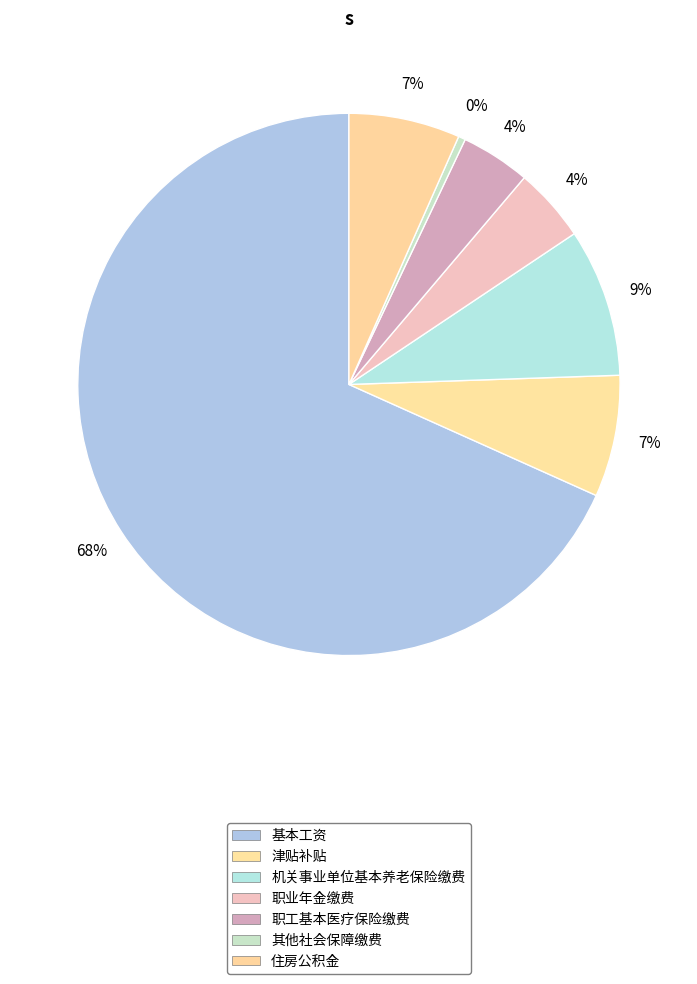

How many slices are in this pie chart?

7